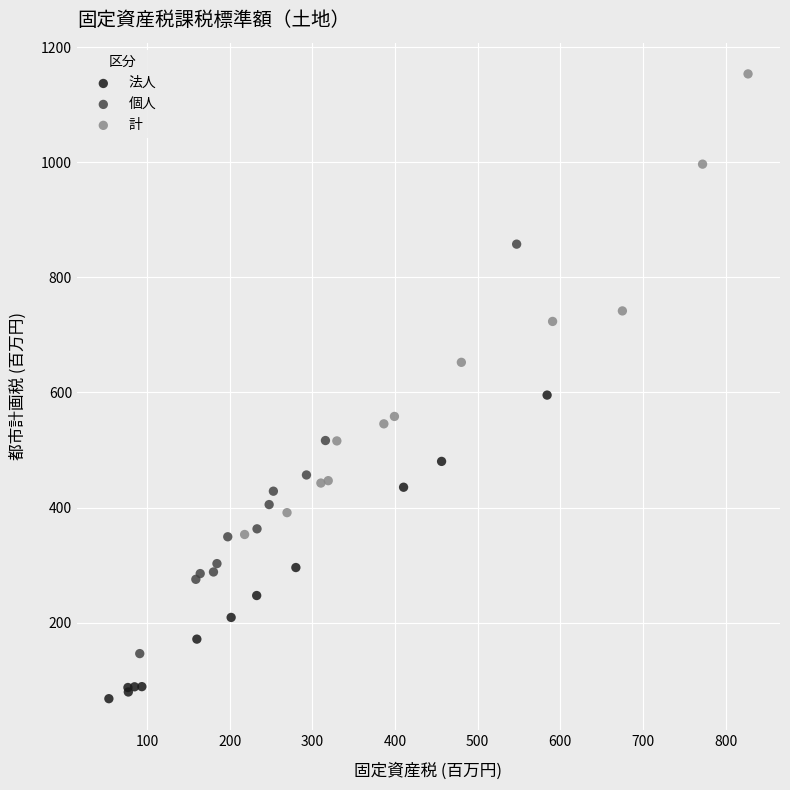

Which series reaches the maximum Y coordinate?

計